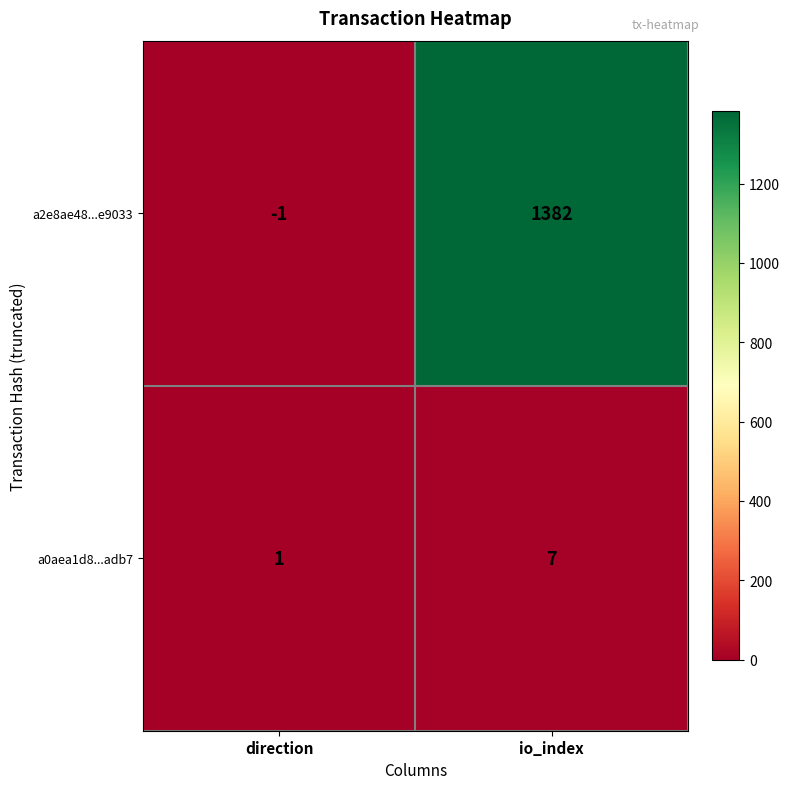

Which series has the largest total across all categories?

a2e8ae48...e9033